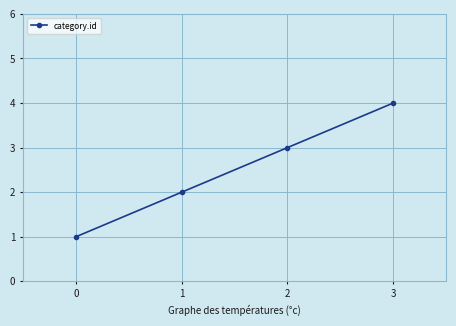

What is the sum of all values?

10